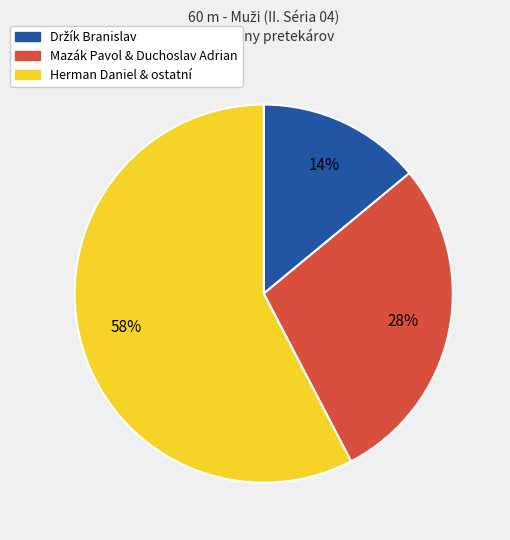

Does any single category account for the majority?

Yes